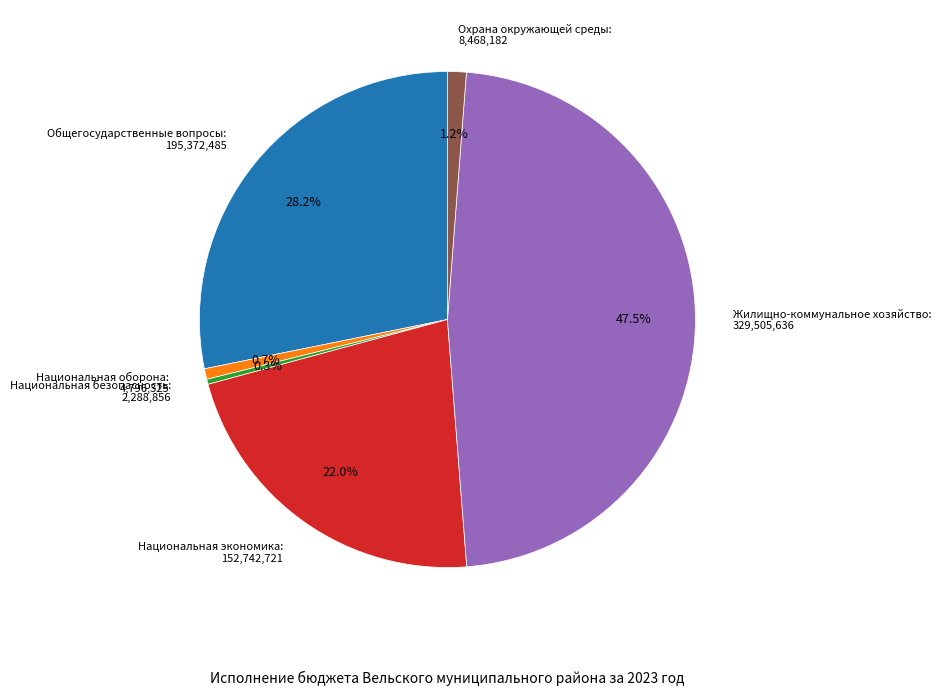

Which category has the biggest portion of the pie?

Жилищно-коммунальное хозяйство